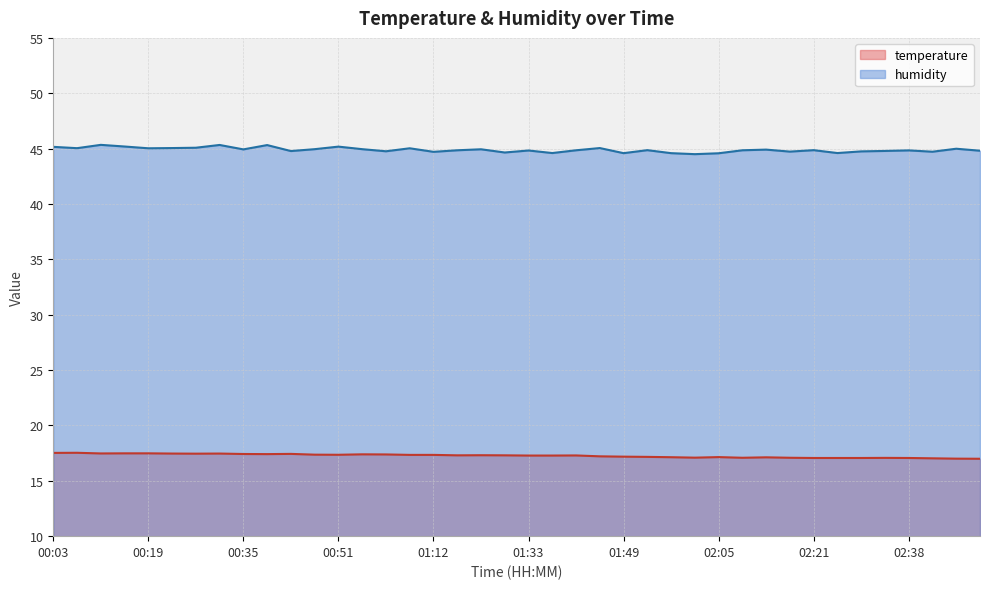

What are all the series names shown in the legend?

temperature, humidity